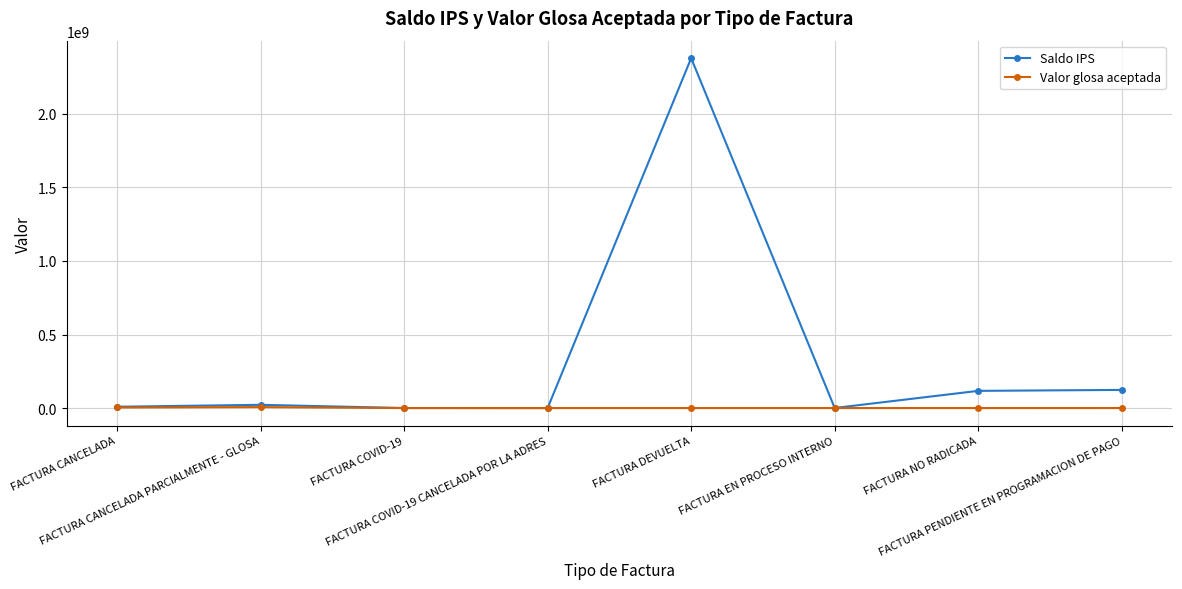

Does the chart have visible grid lines?

Yes